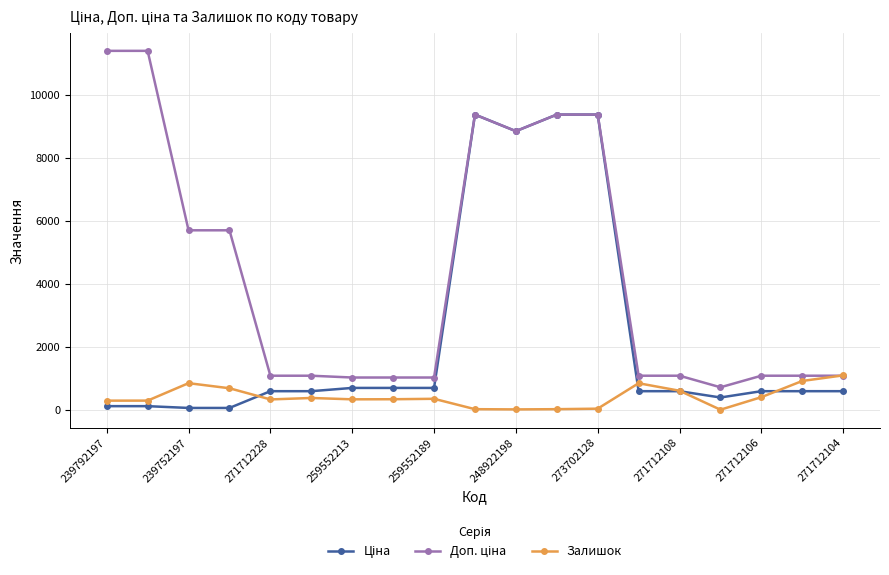

What is the value of the Залишок point at the 6th from the left?

374.0